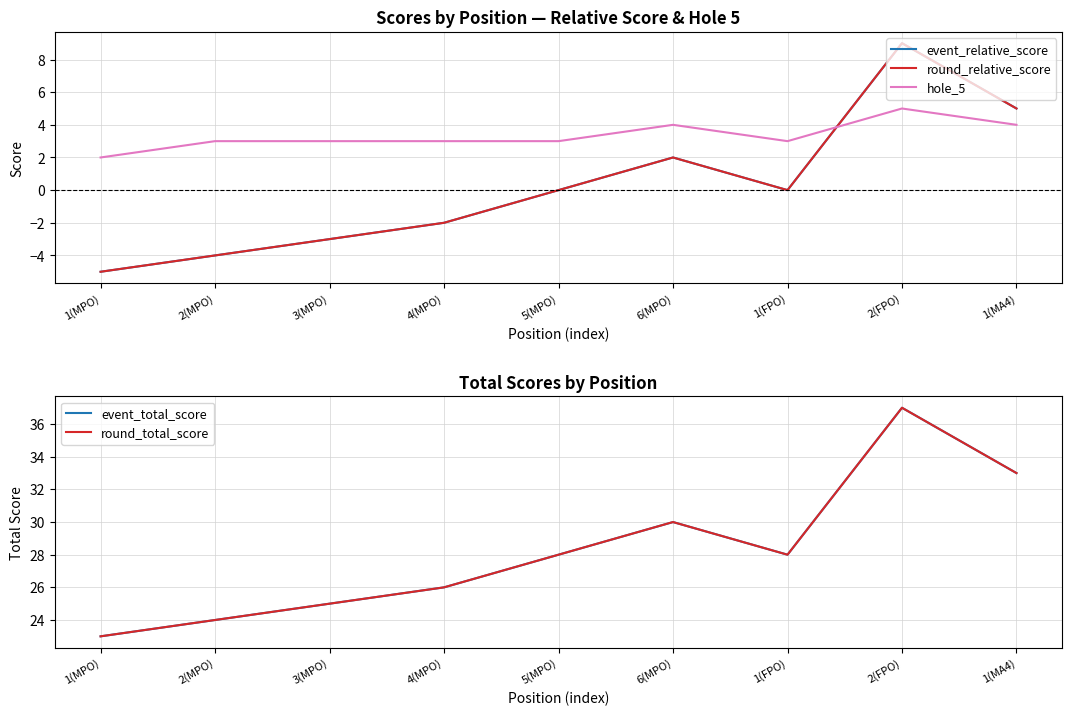

What is the smallest value displayed?

-5